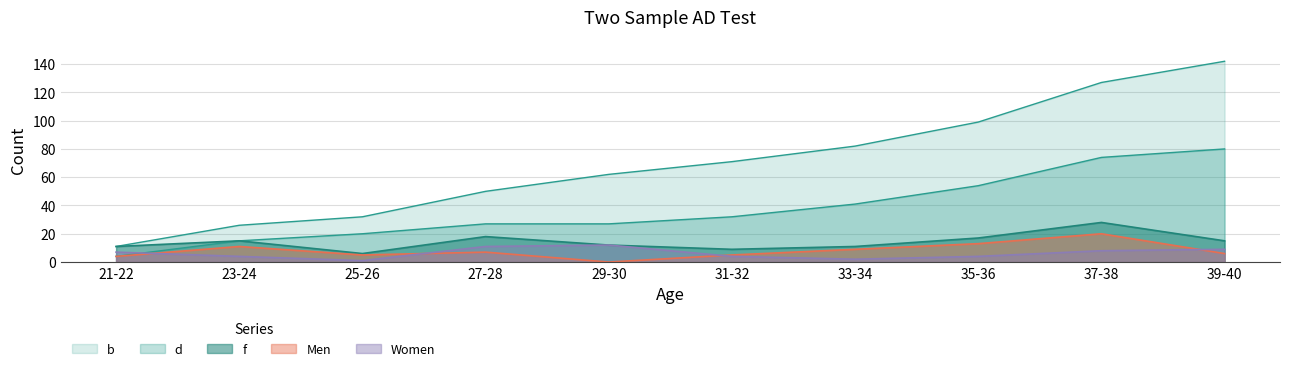

Does the chart have visible grid lines?

Yes